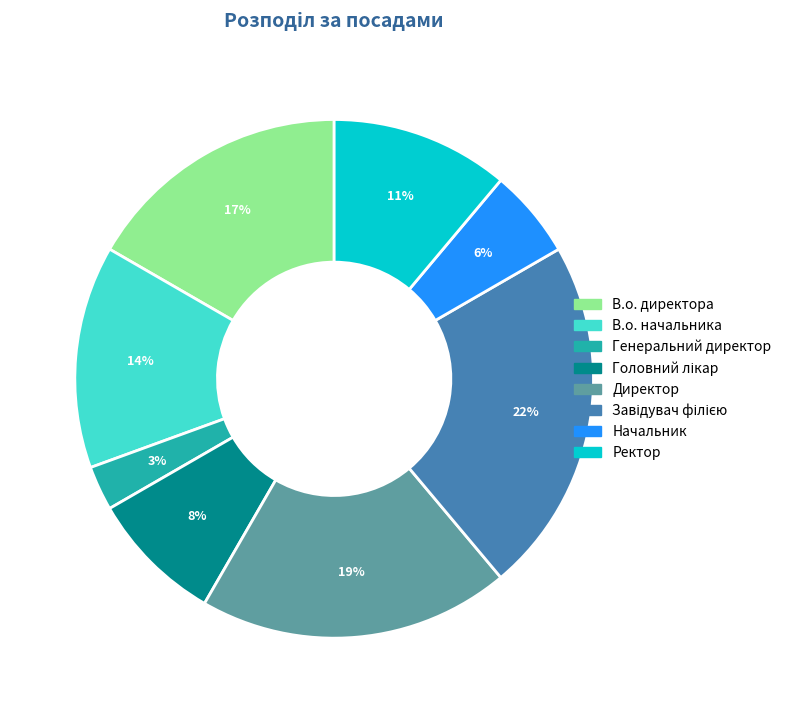

Is it true that В.о. начальника is 8% of the pie?

False